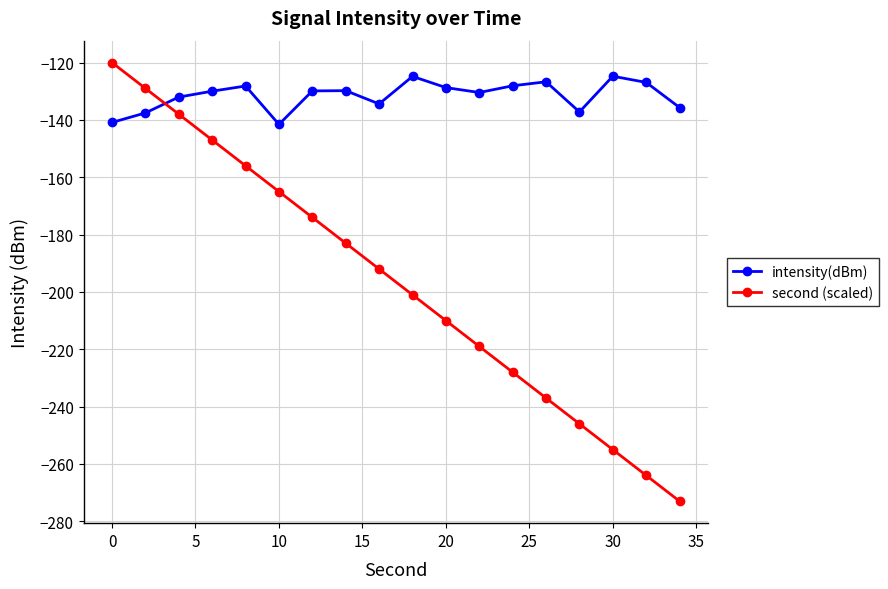

What is the value of the second (scaled) point at the 14th from the left?

-237.0